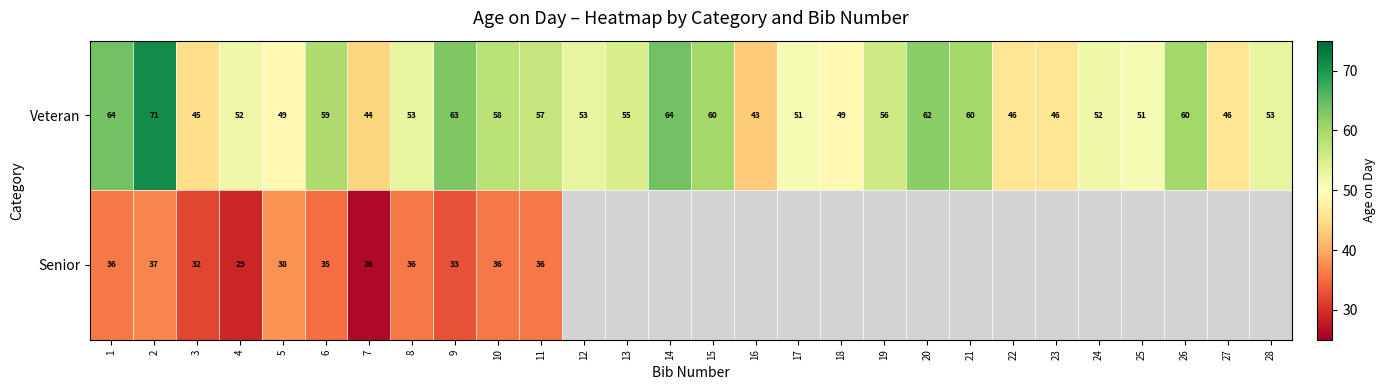

How many series are shown in this chart?

2